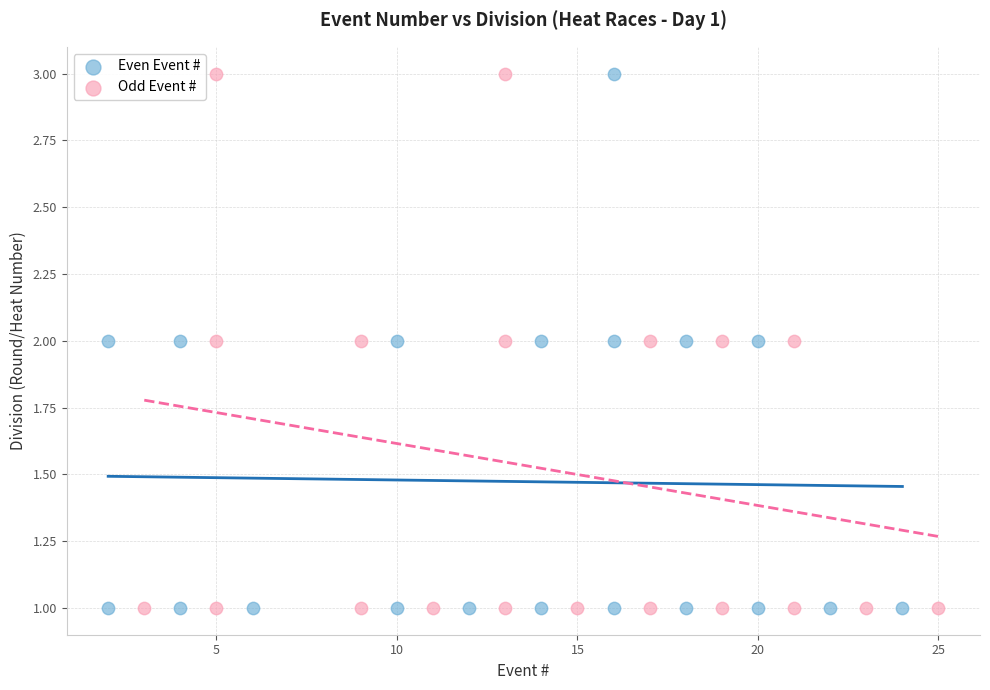

What are all the series names shown in the legend?

Even Event #, Odd Event #